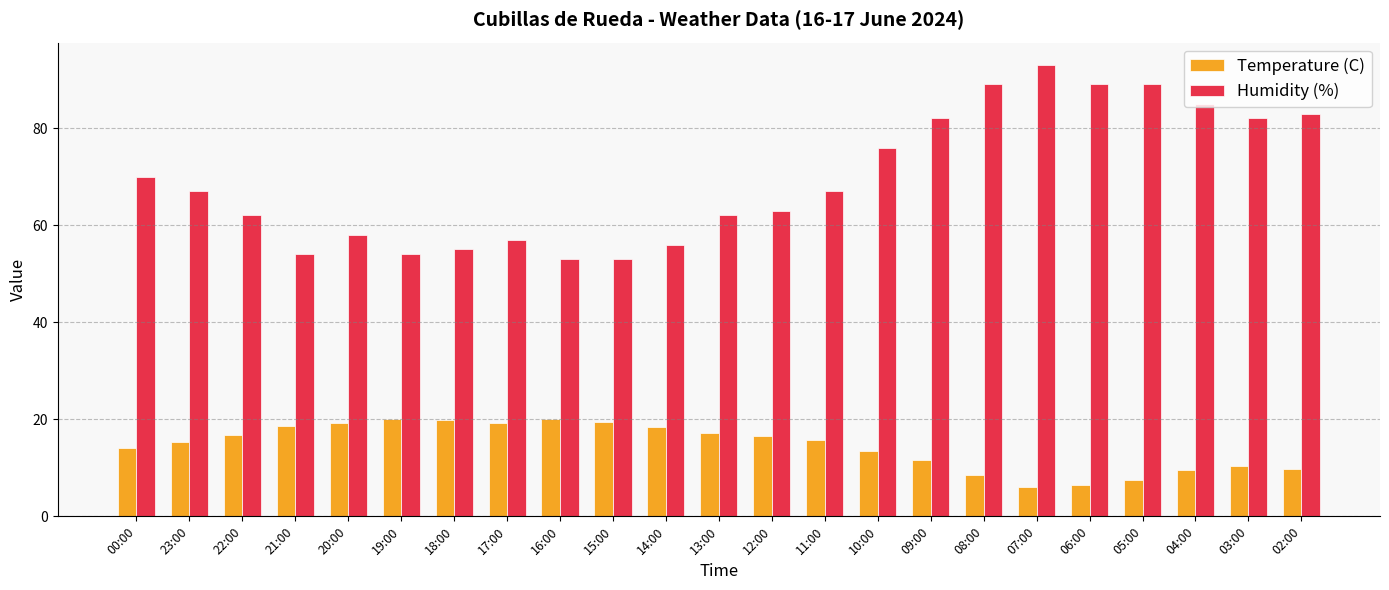

Rank the series at 06:00 from highest to lowest value.

Humidity (%), Temperature (C)